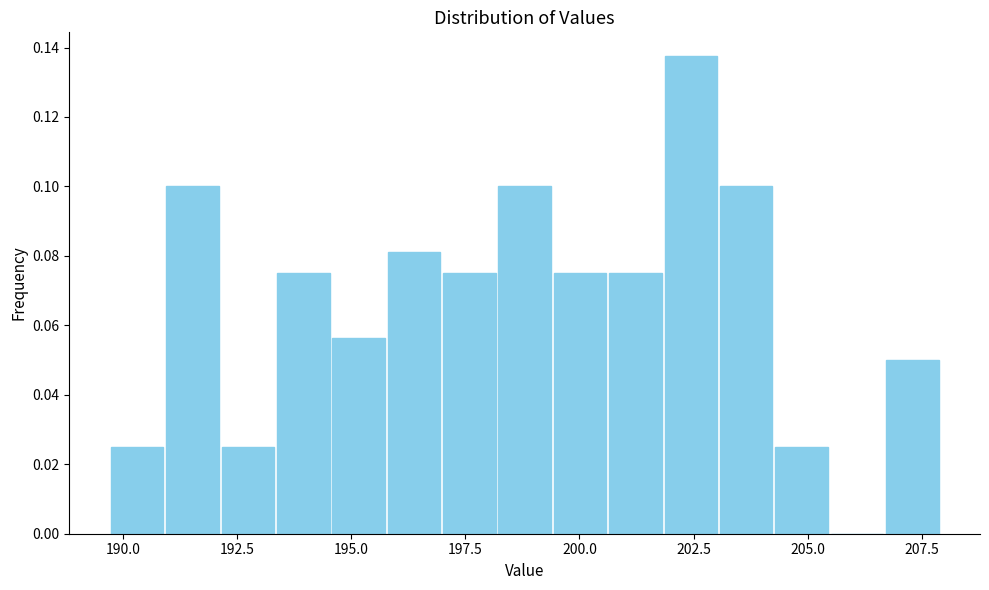

Around what value on the x-axis is the tallest bar? Give the approximate position of its centre, as read against the axis.

202.5